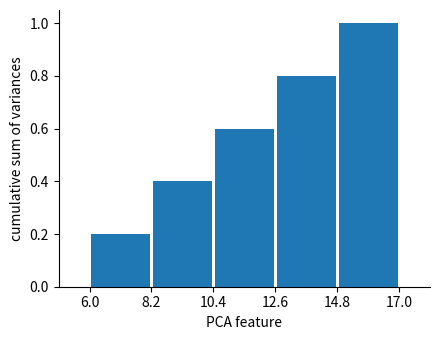

Reading left to right, transcribe this chart: for each bar, give the range it covers on the x-axis and its height. The values are not printed on the chart, so give them approximately, as read against the axis.

6.0 to 8.2: 0.2
8.2 to 10.4: 0.4
10.4 to 12.6: 0.6
12.6 to 14.8: 0.8
14.8 to 17.0: 1.0